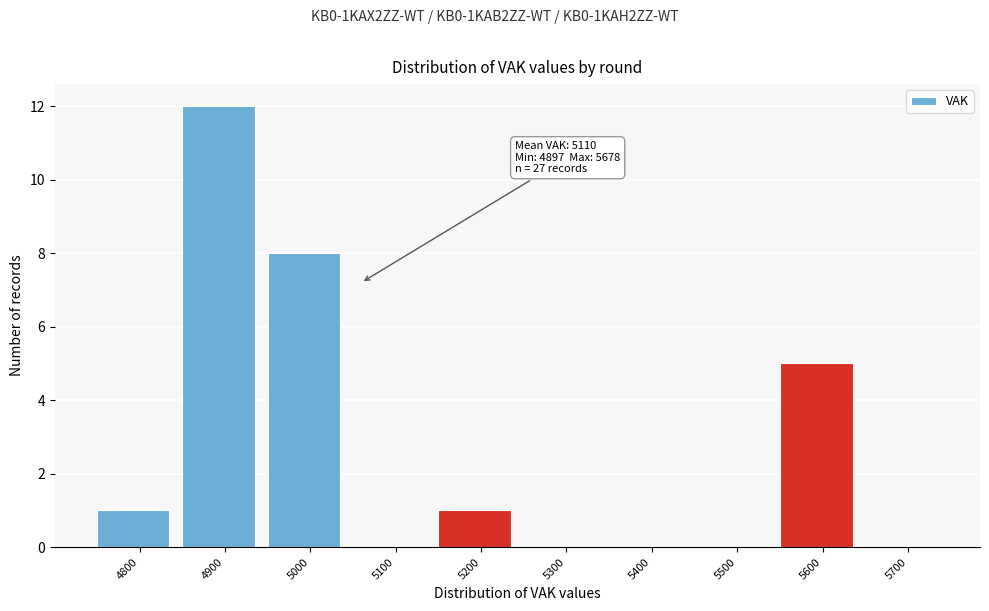

Reading right to left, transcribe all the data shown in this chart.

5700=0	5600=5	5500=0	5400=0	5300=0	5200=1	5100=0	5000=8	4900=12	4800=1